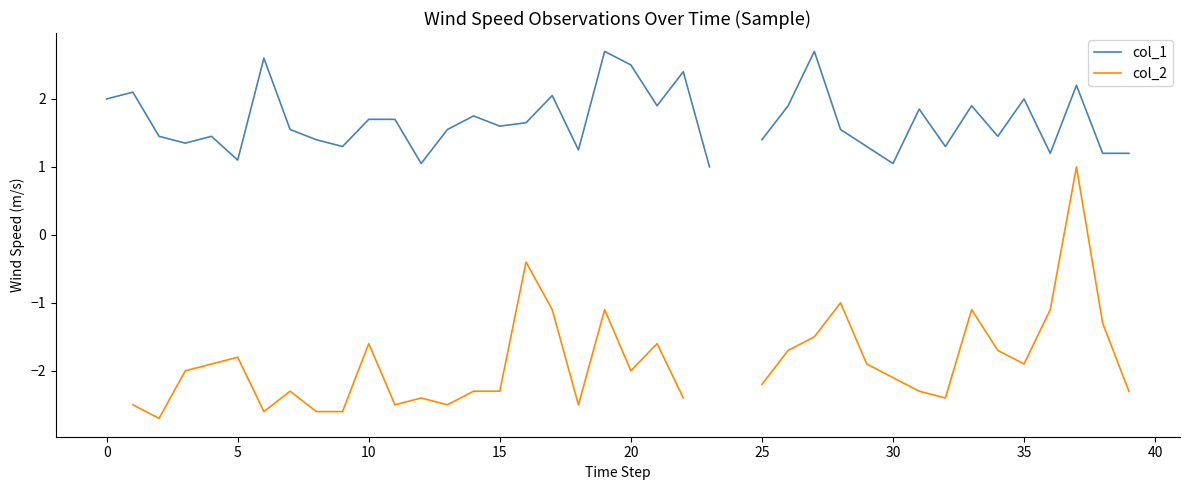

How many values in the col_2 series exceed -2?

17